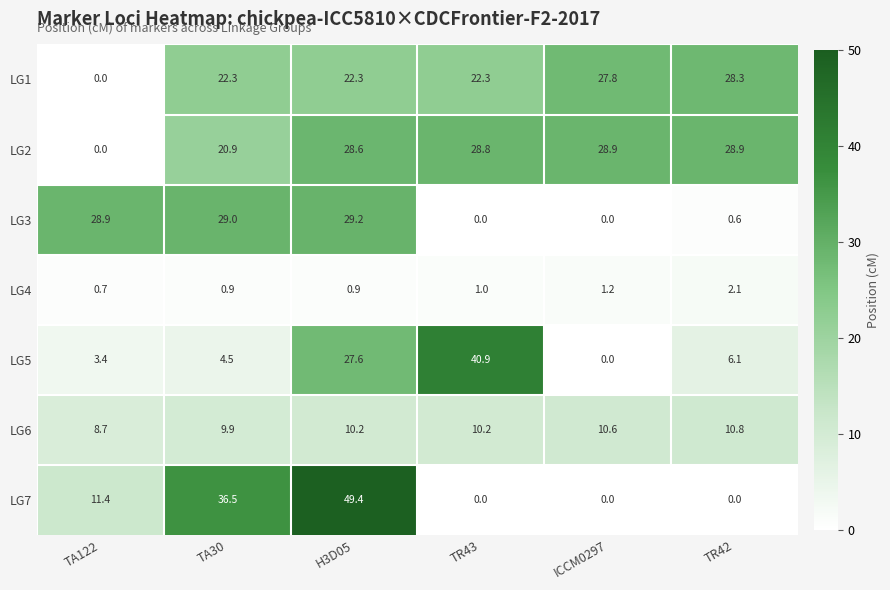

What is the average value of the LG6 series?

10.1